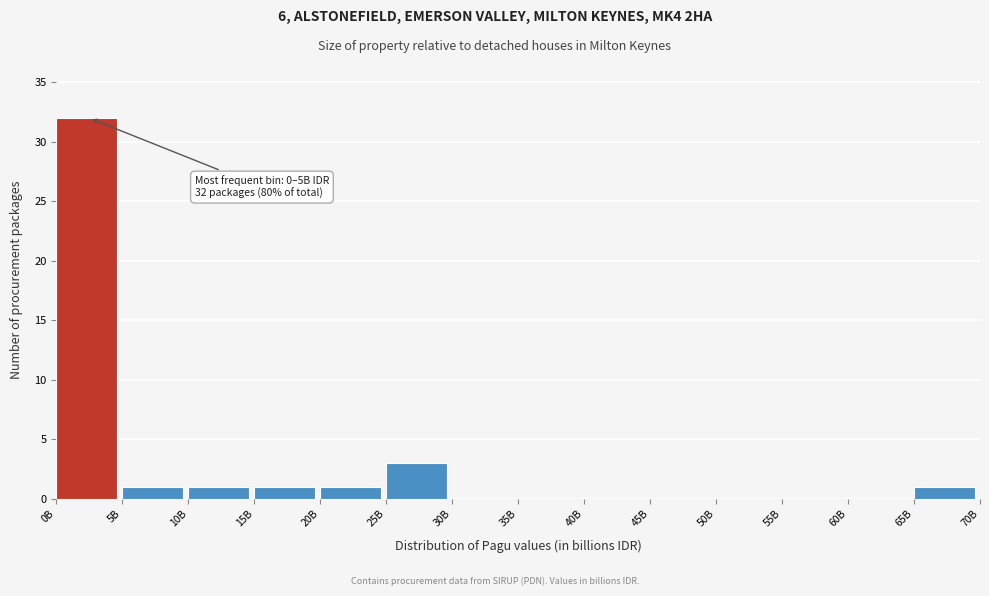

Reading right to left, extract all data points from this chart.

65B=1	60B=0	55B=0	50B=0	45B=0	40B=0	35B=0	30B=0	25B=3	20B=1	15B=1	10B=1	5B=1	0B=32